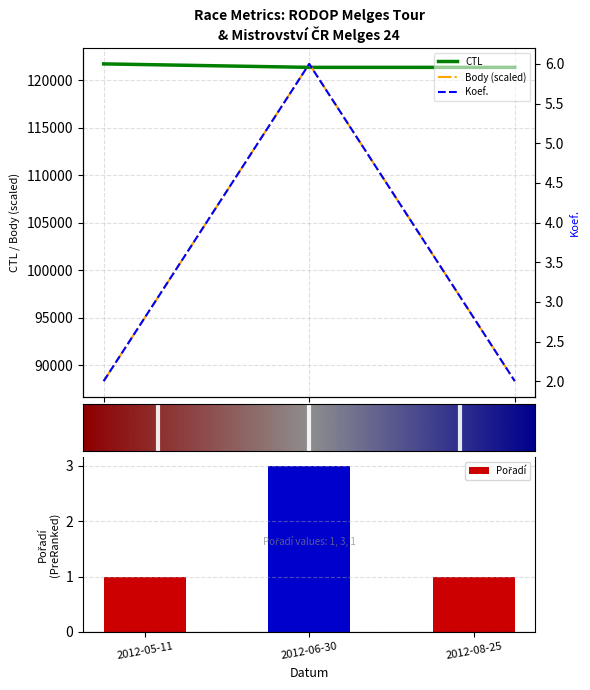

Which category has the lowest value in the Koef. series?

2012-05-11